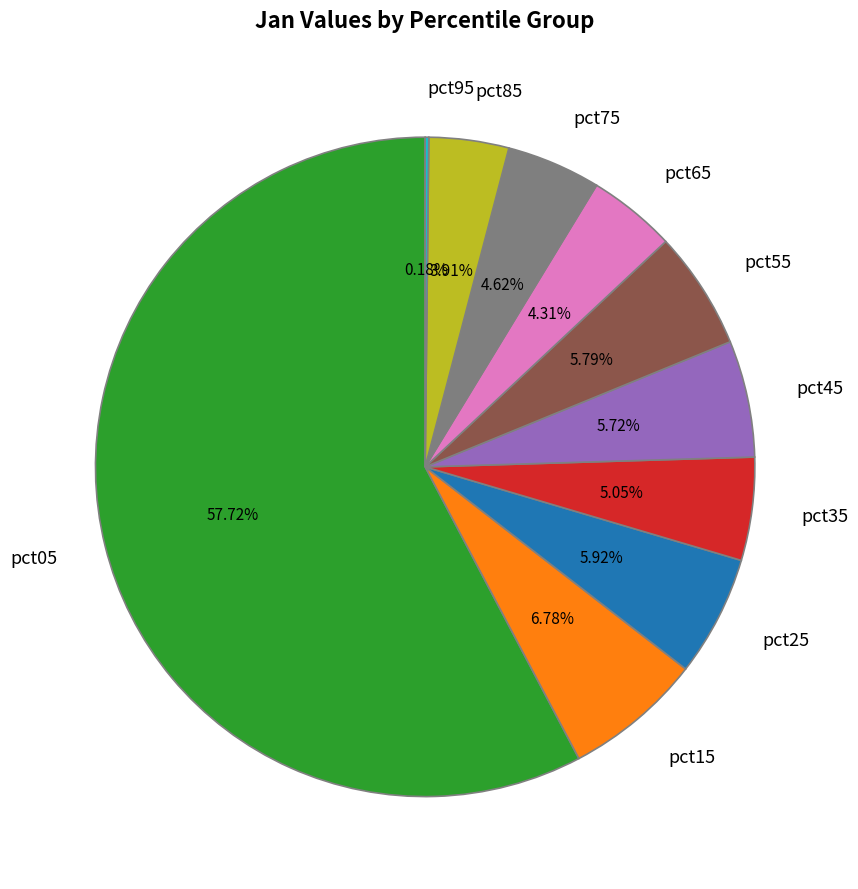

Combined, do pct45 and pct05 account for over 50%?

Yes